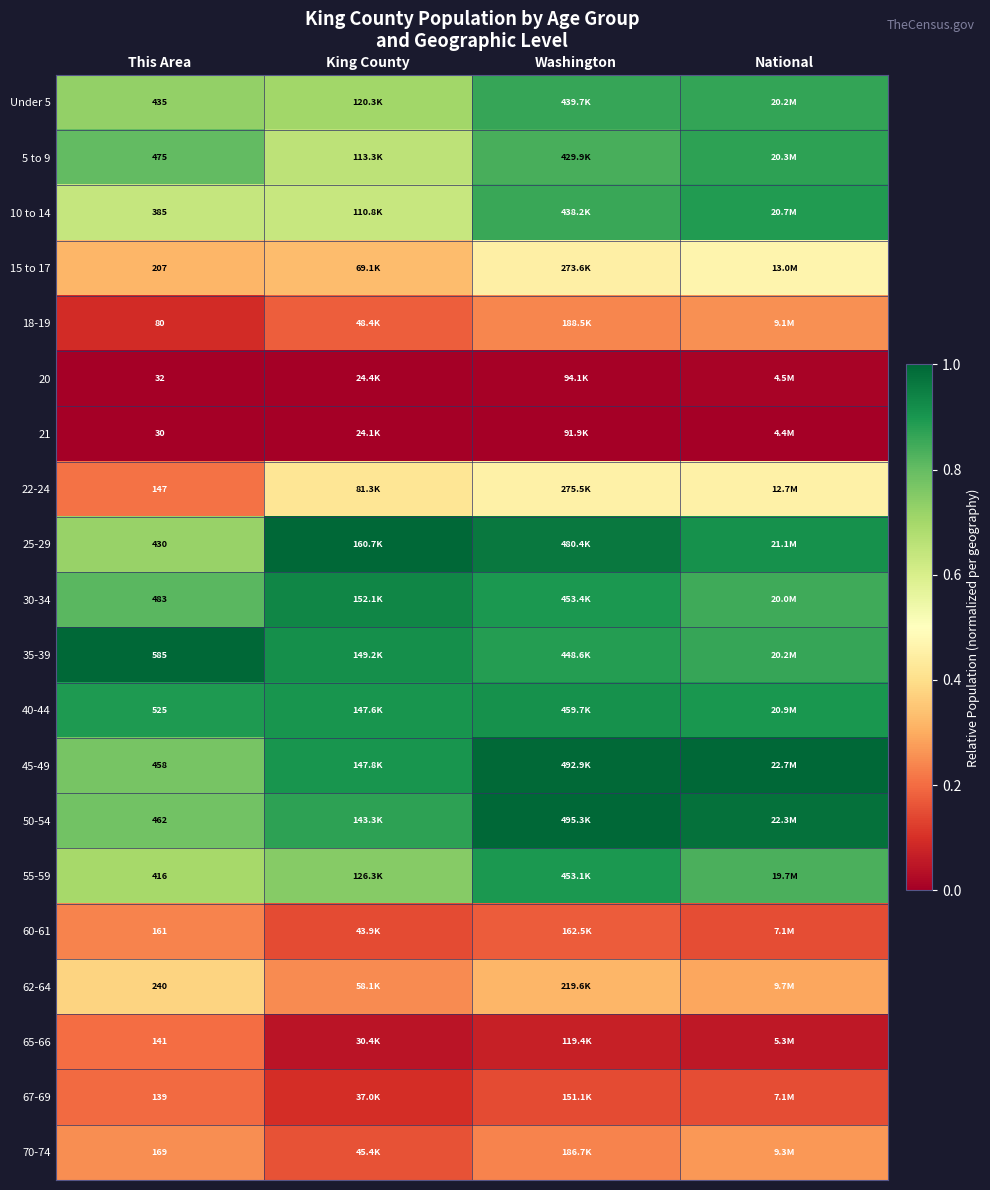

What is the spread (max minus min) of values at King County?

1.0